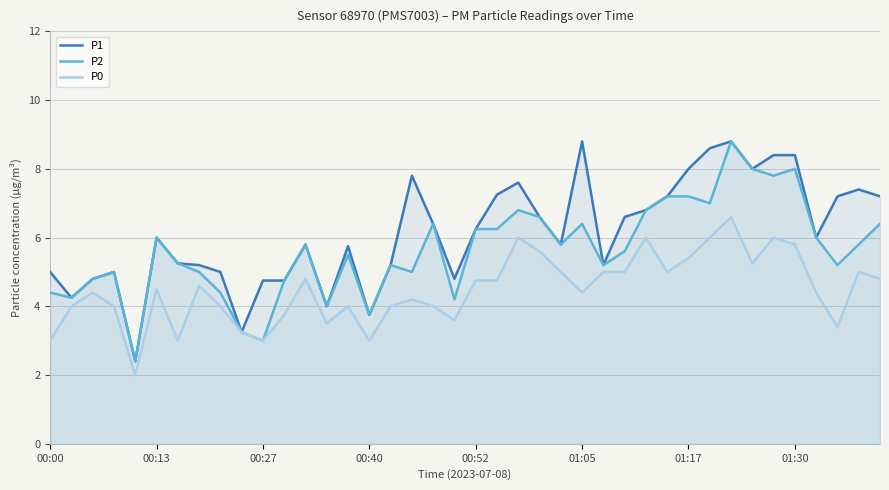

What is the spread (max minus min) of values at 24?

0.8